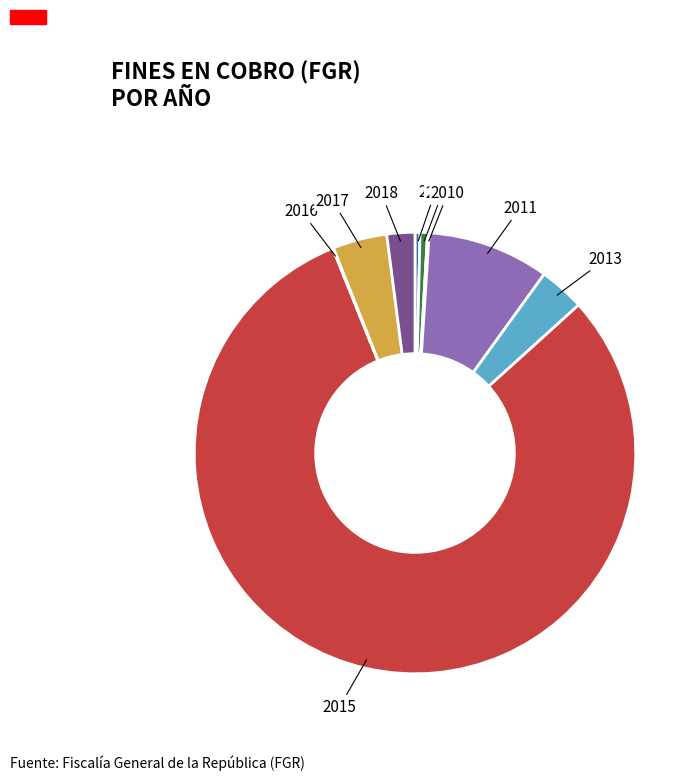

Is 2015 the majority of the pie?

Yes